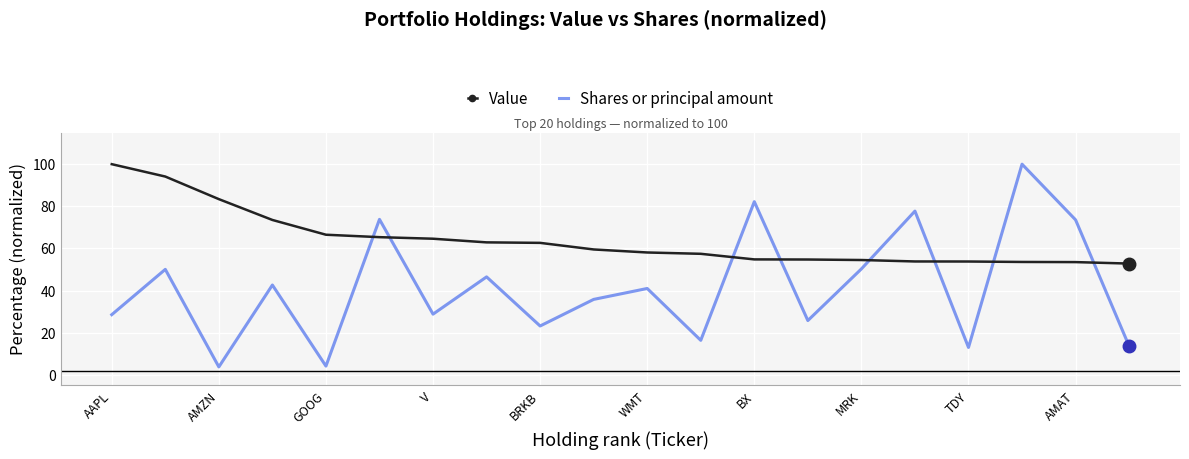

Which series ends up on top after the final intersection of Shares or principal amount and Value?

Value